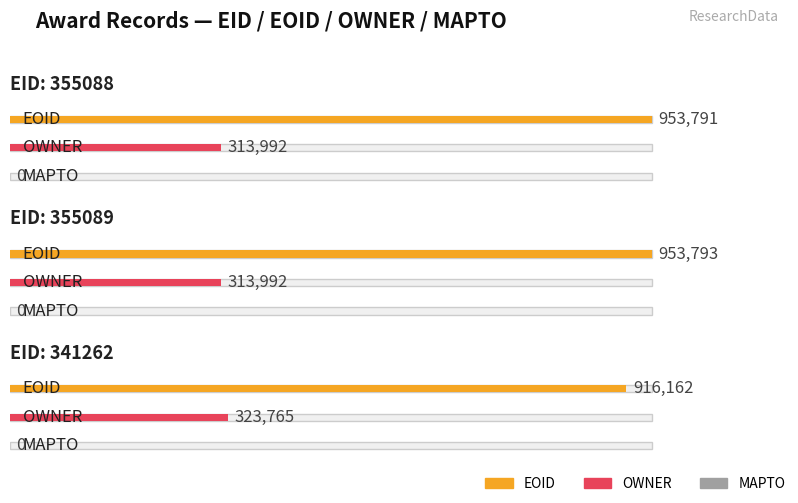

What is the label of the 3rd bar from the right?

355088